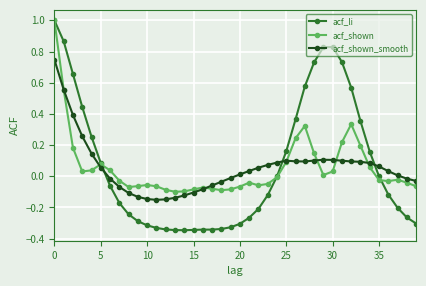

Which series has the widest spread of values?

acf_li